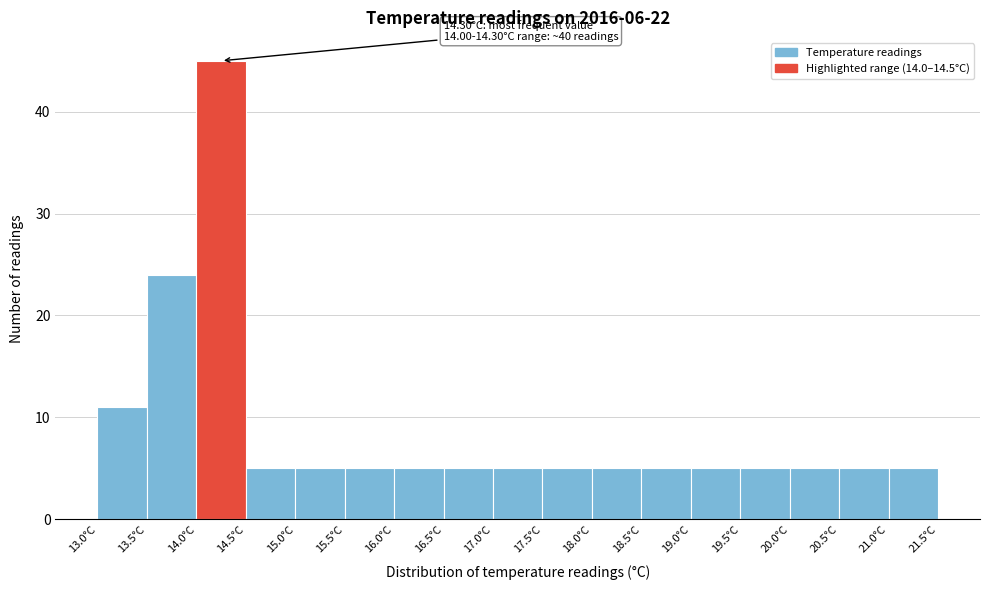

Which range on the x-axis has the tallest bar?

14.0 to 14.5